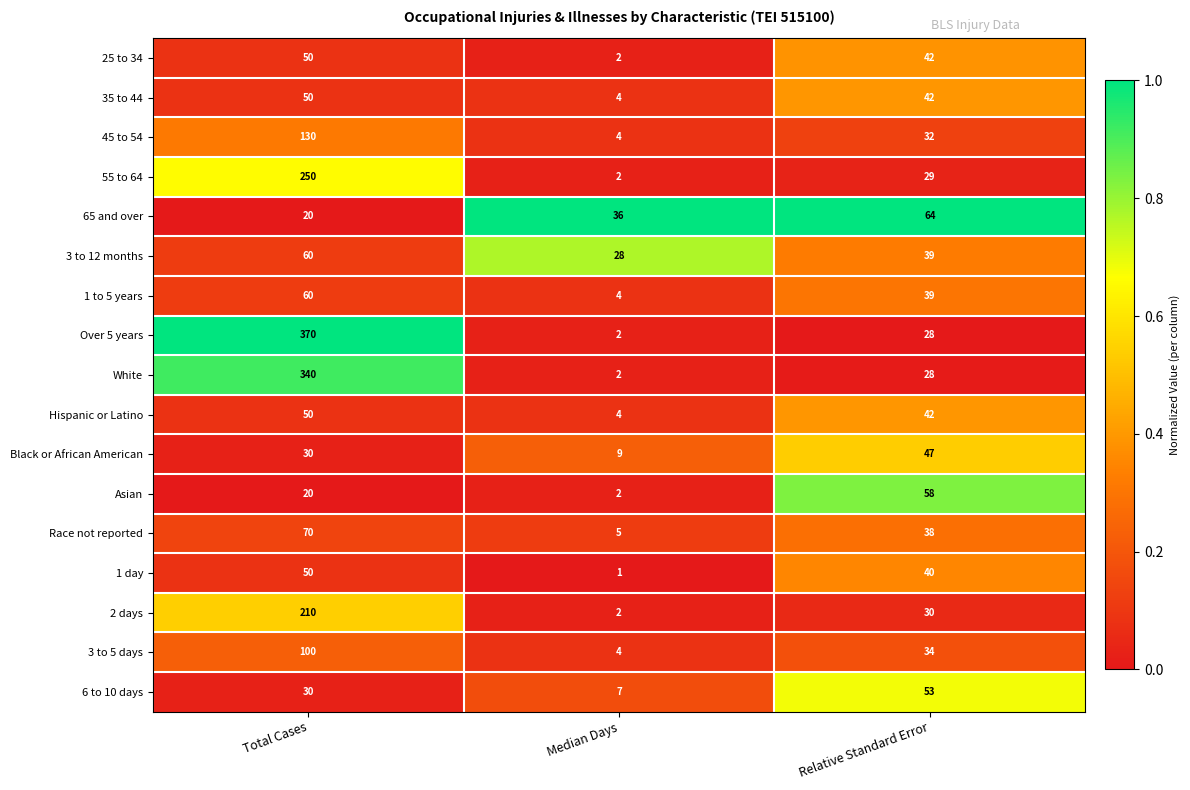

The value of 1 day at Relative Standard Error is 40. True or false?

True